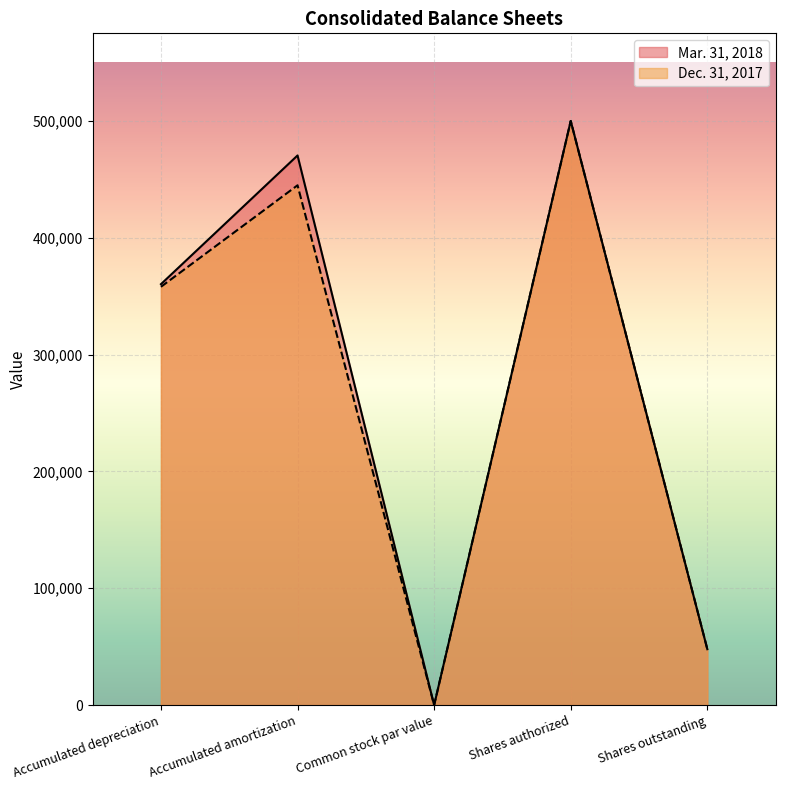

Between Accumulated depreciation and Shares outstanding, which series saw the biggest shift?

Mar. 31, 2018